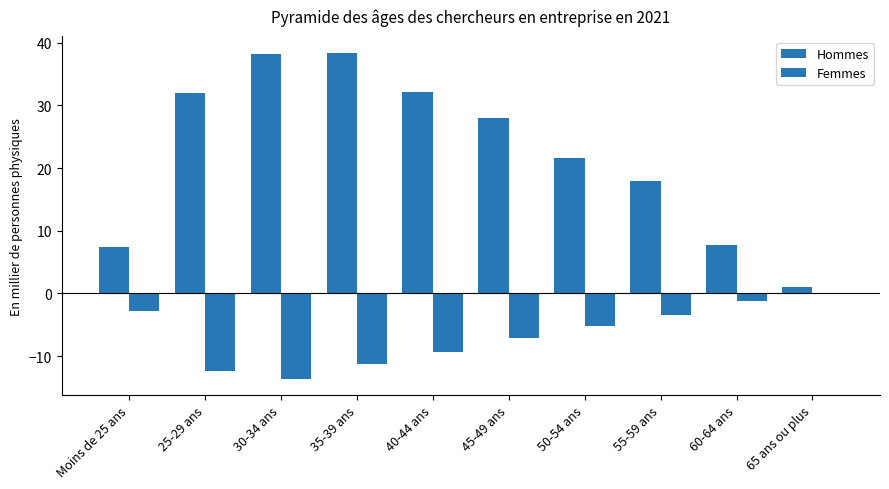

How many distinct data groups are displayed?

2